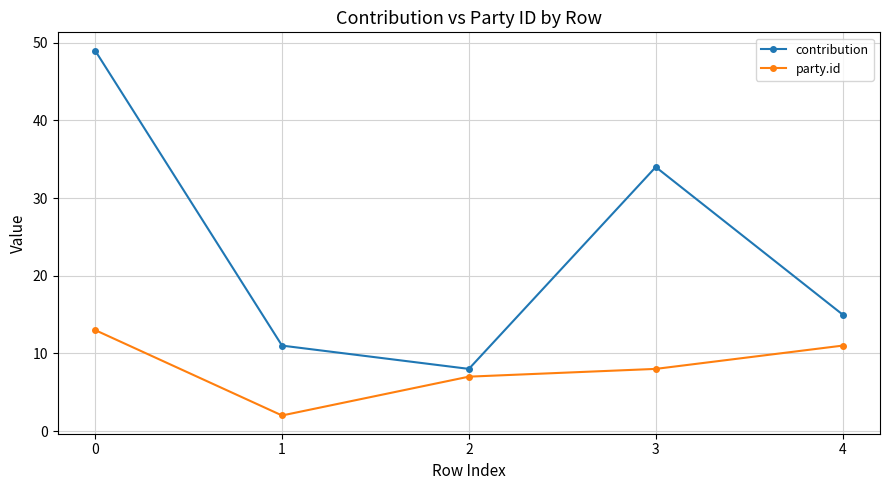

Is the value of party.id at 1 greater than the value of contribution at 4?

No